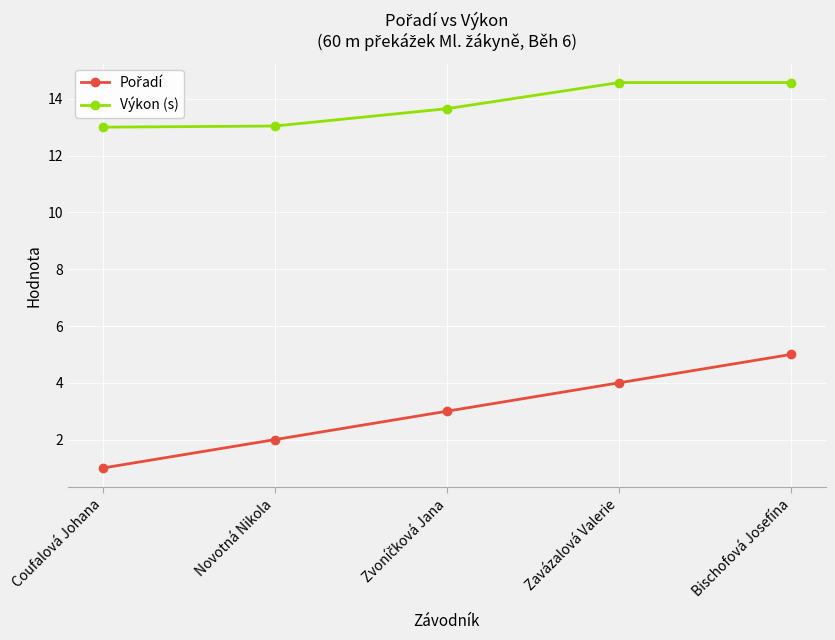

How many lines are shown in the chart?

2